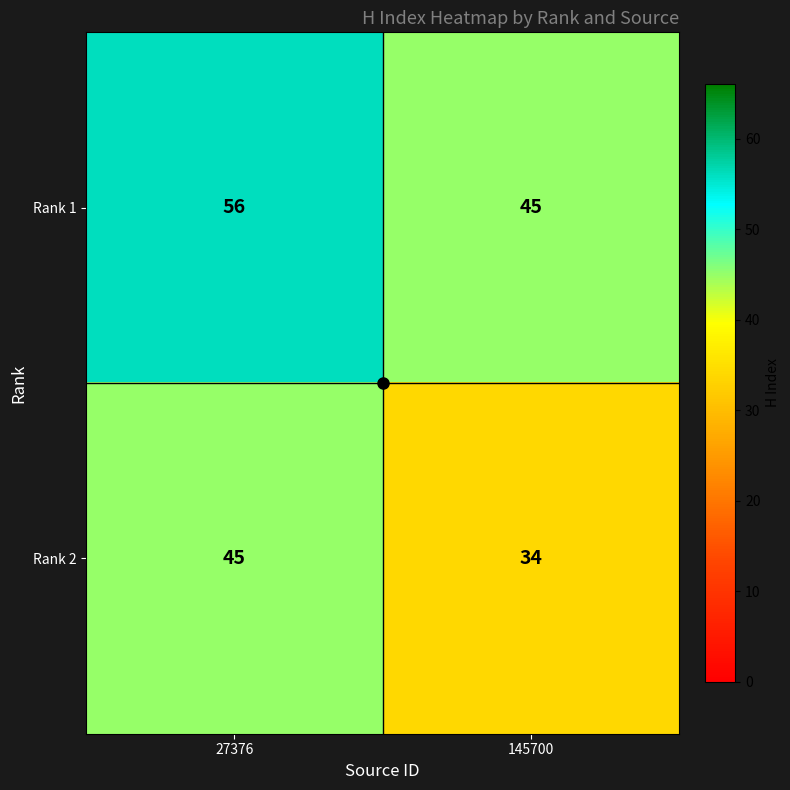

What is the difference between the Rank 2 values at 27376 and 145700?

11